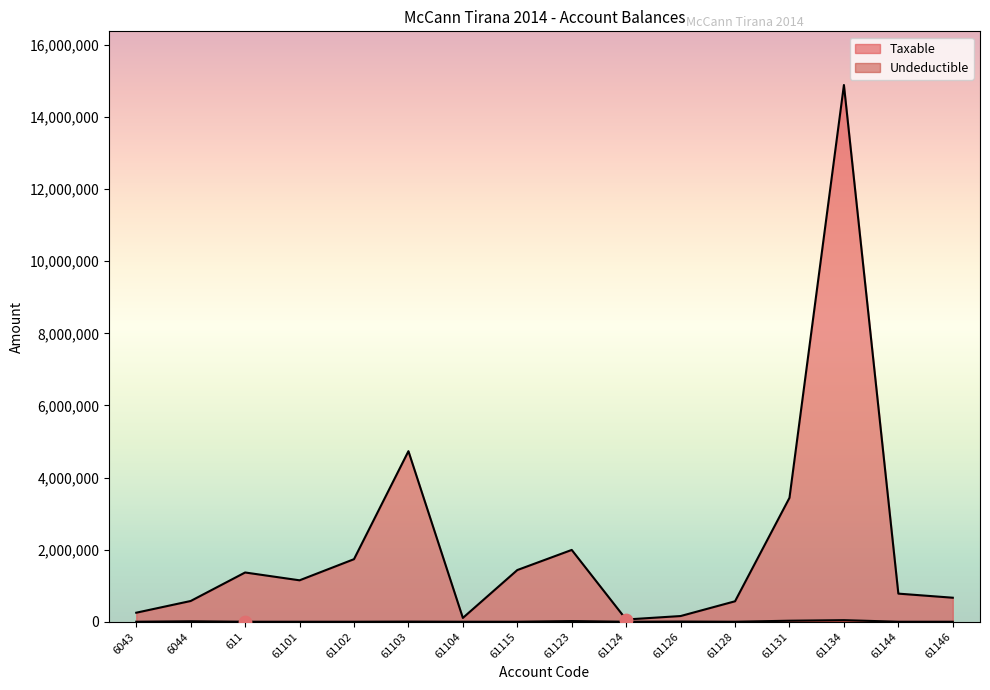

What is the total value across all series at 61144?

779642.1